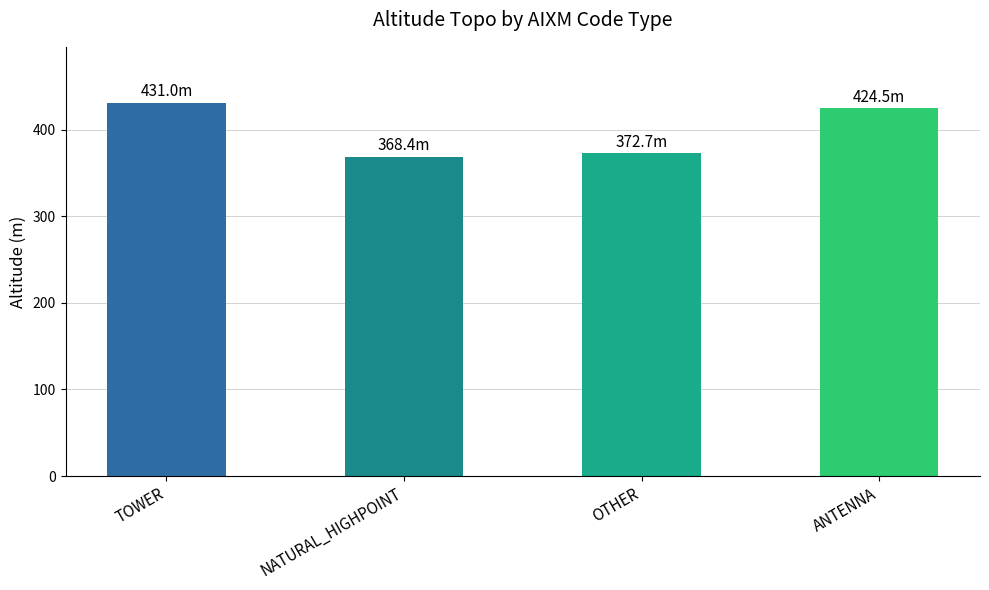

What is the sum of all values?

1596.6